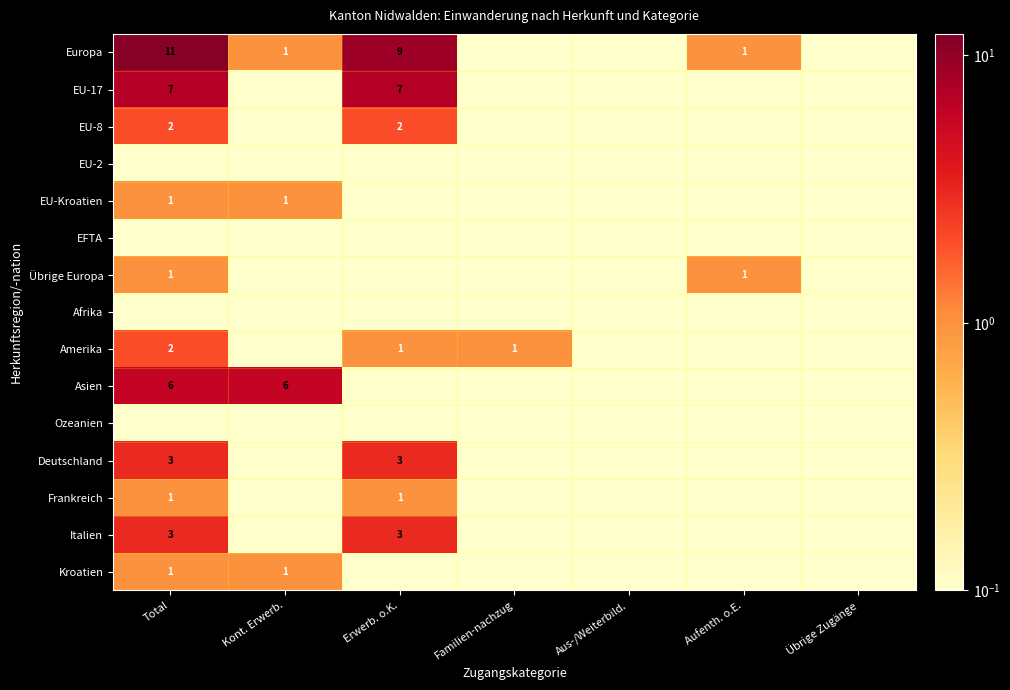

Is the value of EU-17 at Total greater than the value of Deutschland at Total?

Yes